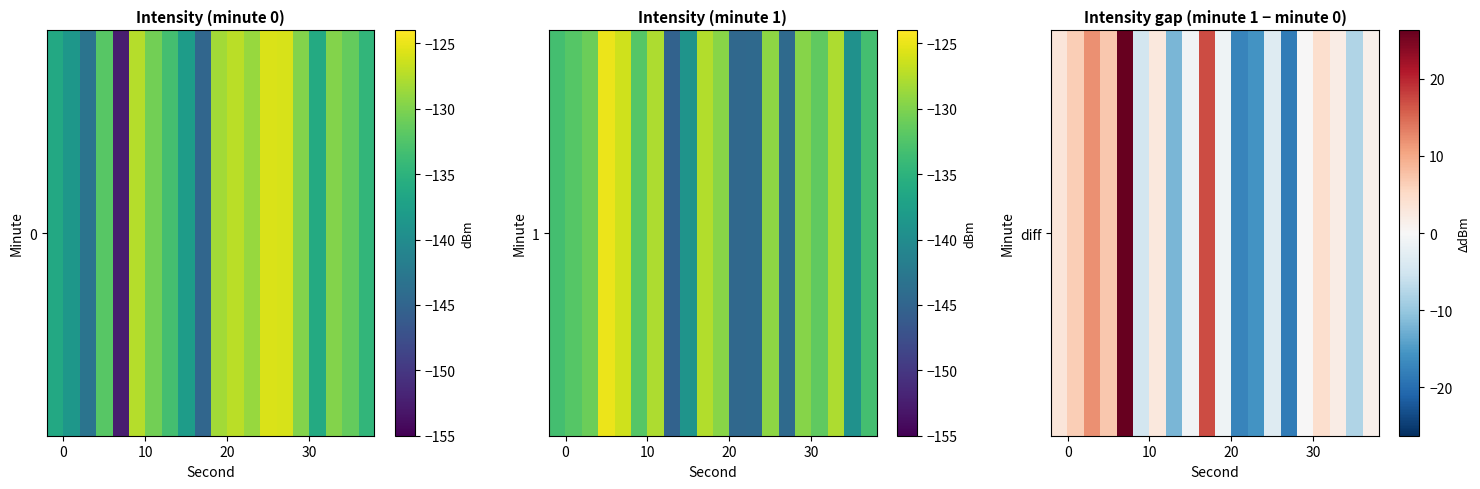

How many data points are above 1?

10